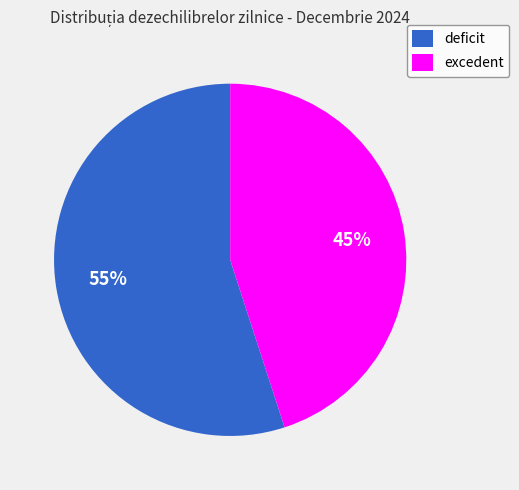

The deficit slice represents 48% of the pie. True or false?

False